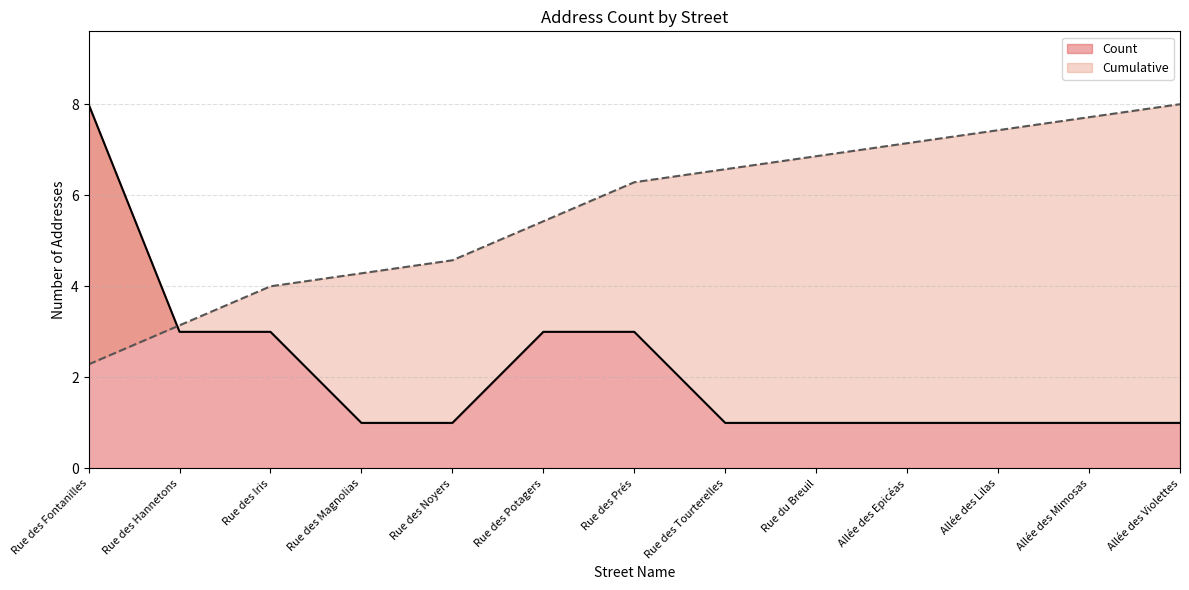

Does the chart display data point markers on the line(s)?

No